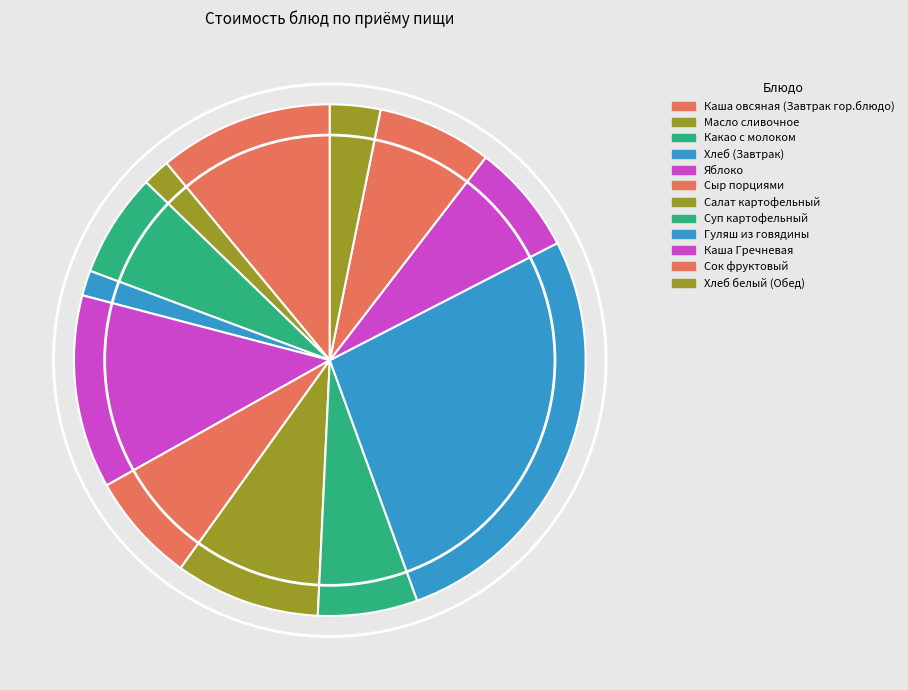

What is the change in value from Масло сливочное to Какао с молоком?

+10.0